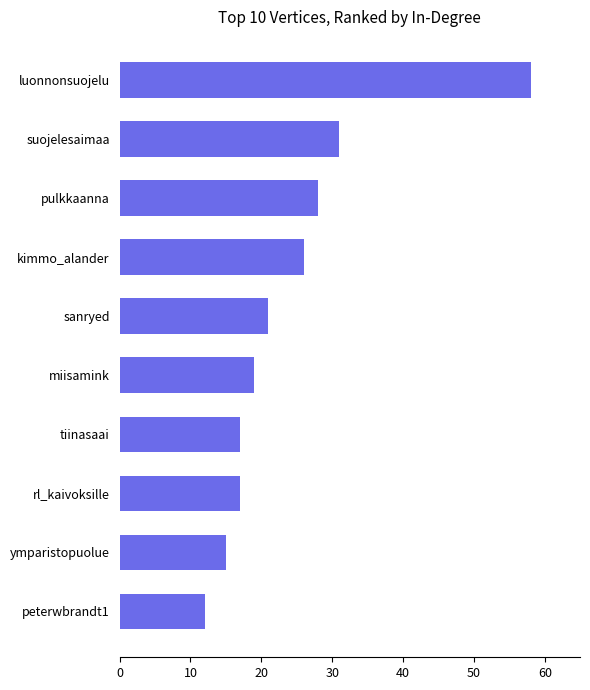

What is the maximum value shown in the chart?

58